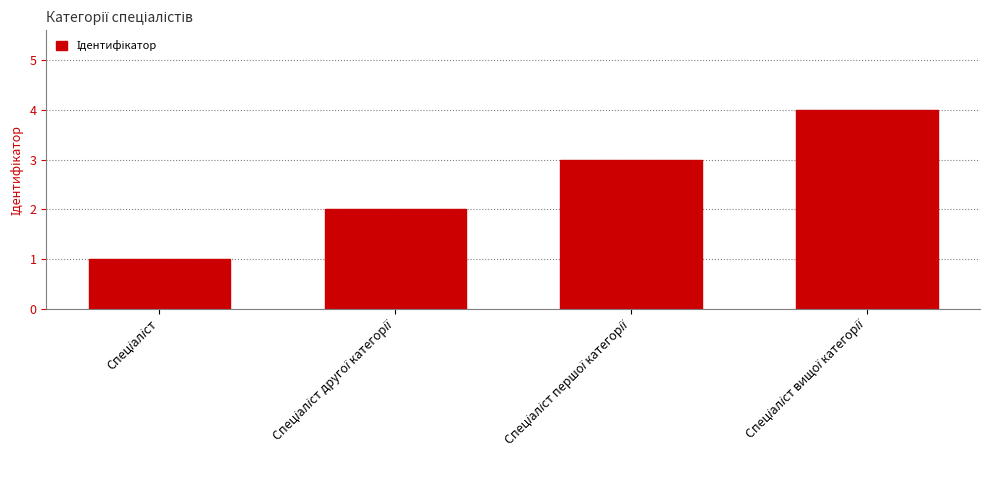

What is the sum of all values?

10